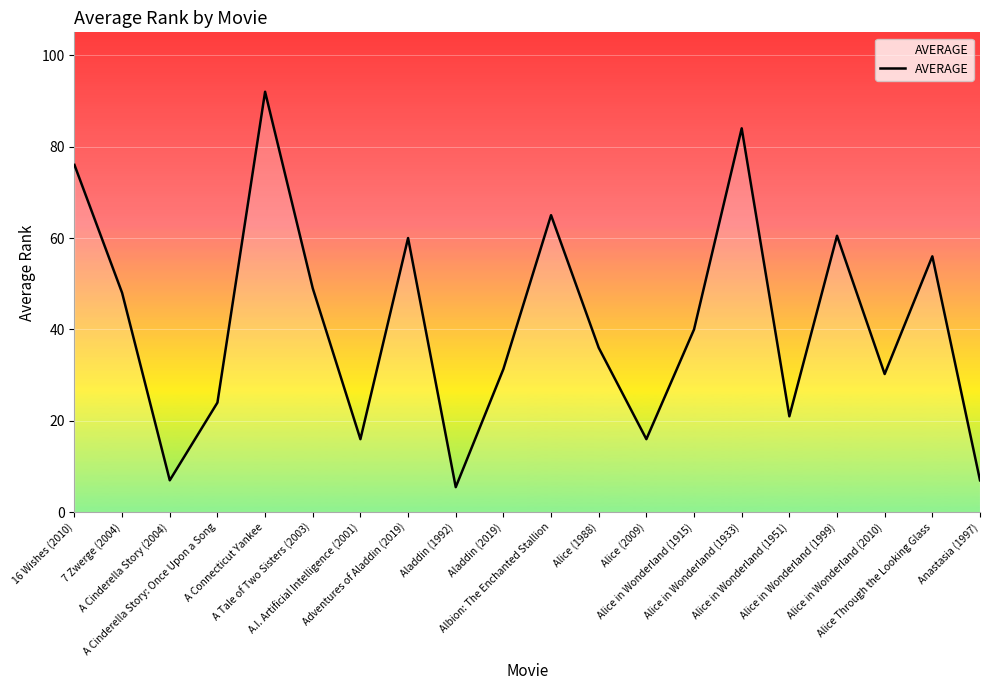

What is the difference between the maximum and minimum values?

86.5